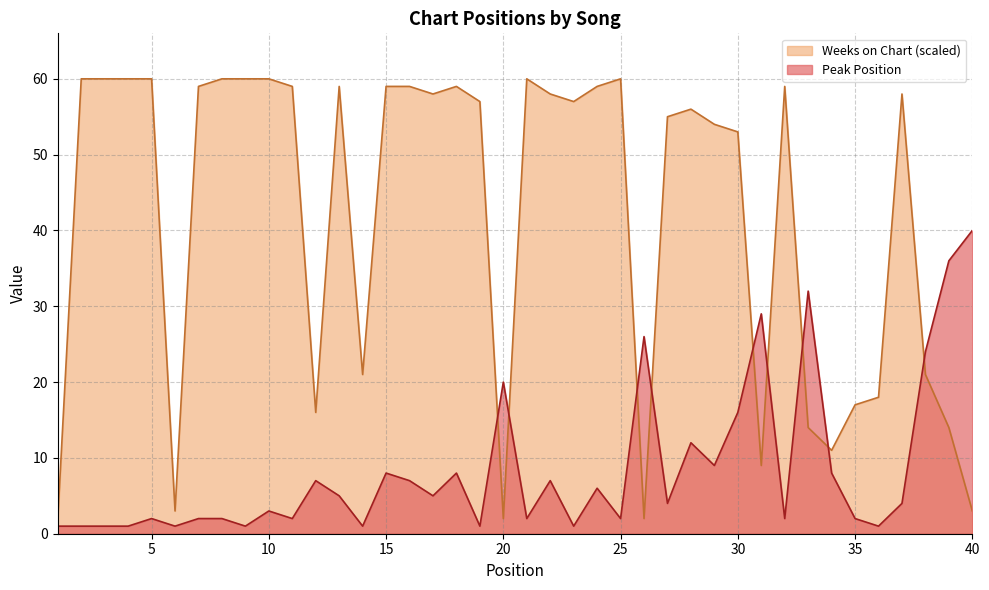

At which label is Weeks on Chart closest to 31?

14